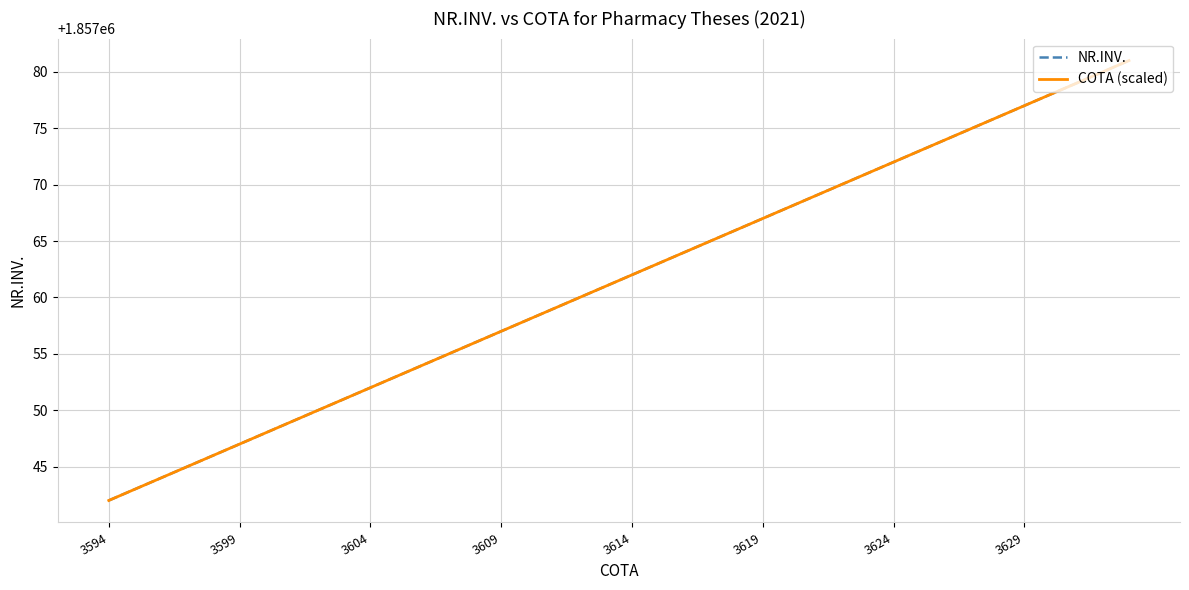

Does the chart display data point markers on the line(s)?

No